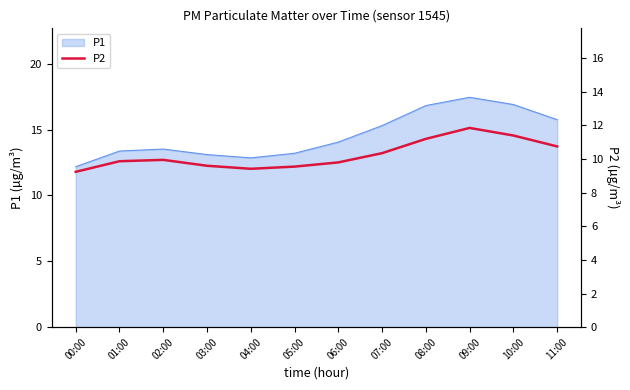

Is it true that P1 equals 4.7 at 01:00?

False